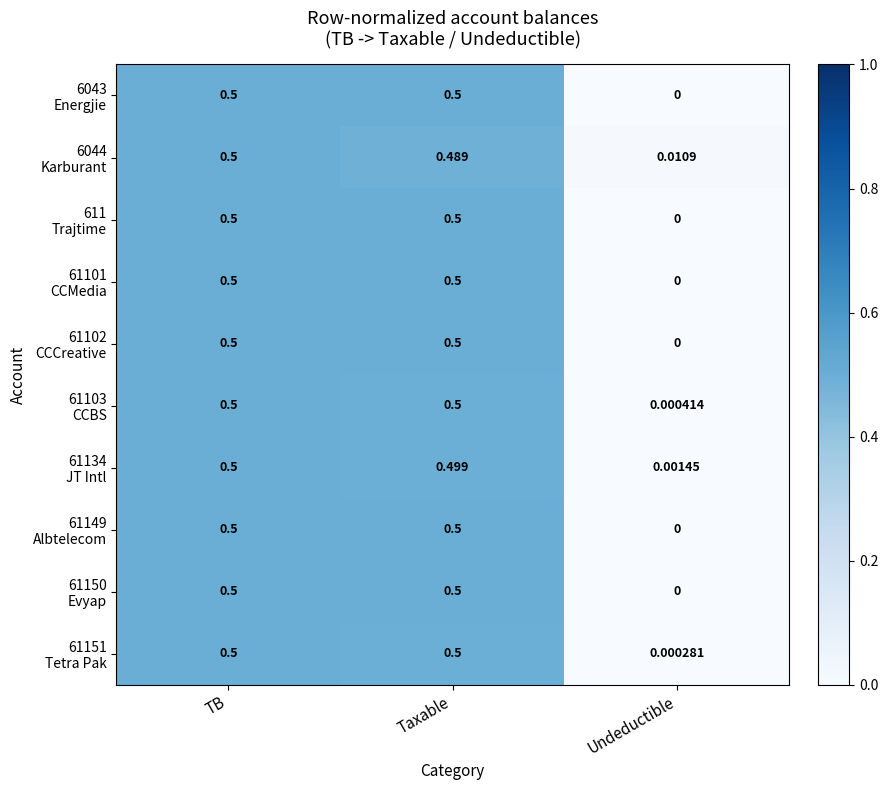

Count the number of data series in this chart.

10